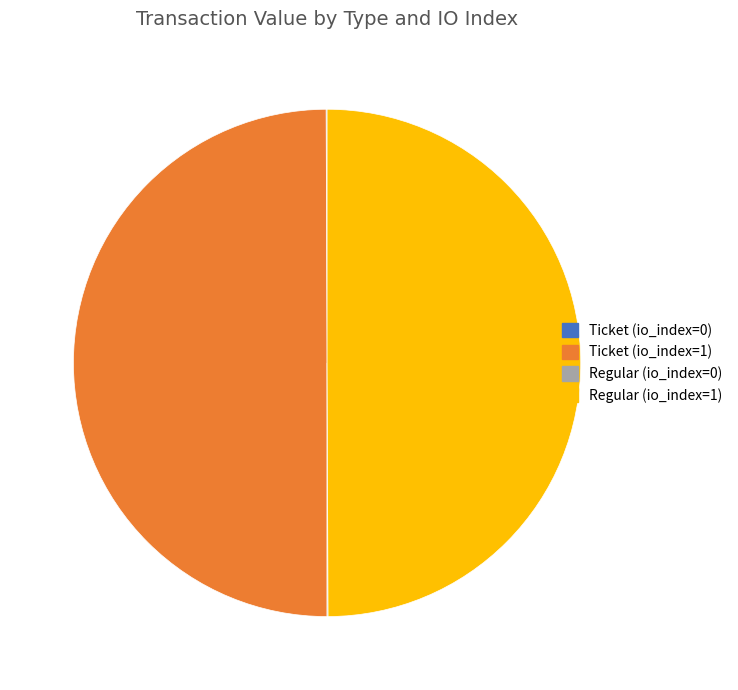

Is it true that Regular (io_index=1) is 50% of the pie?

True